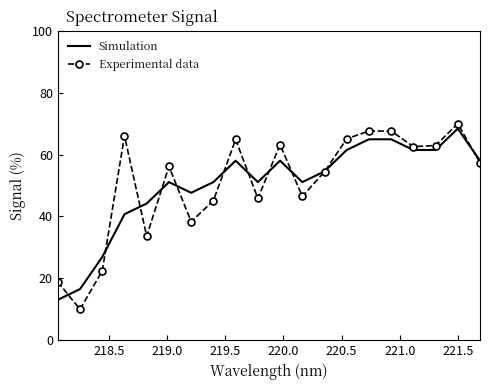

Which series has the largest range (max minus min)?

Experimental data